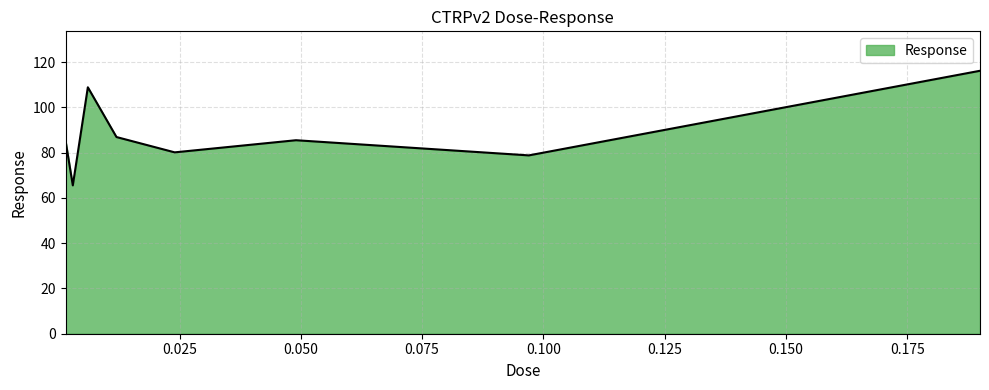

How many interior local peaks (higher than both neighbors) does the data have?

2